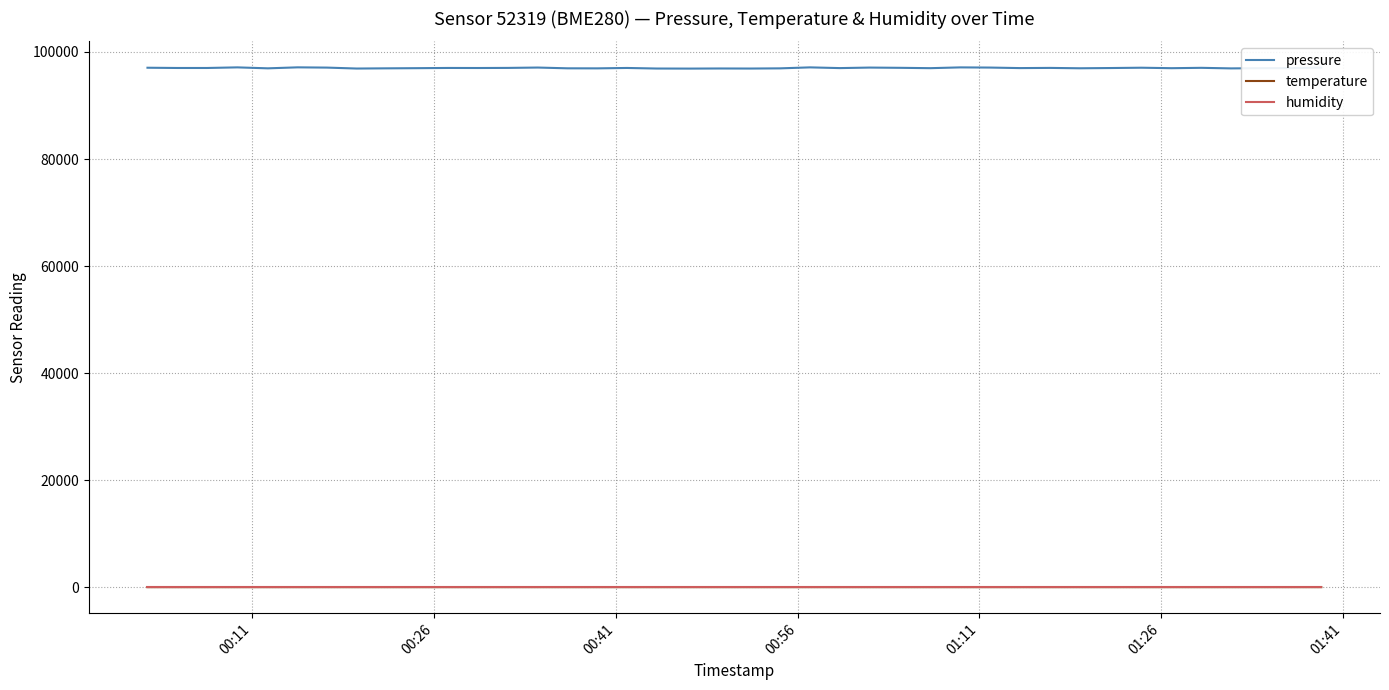

Does the chart display data point markers on the line(s)?

No